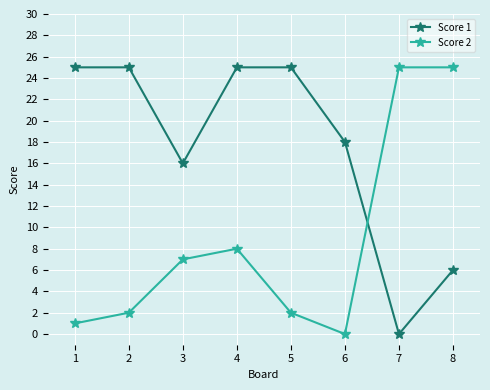

What is the spread (max minus min) of values at 1?

24